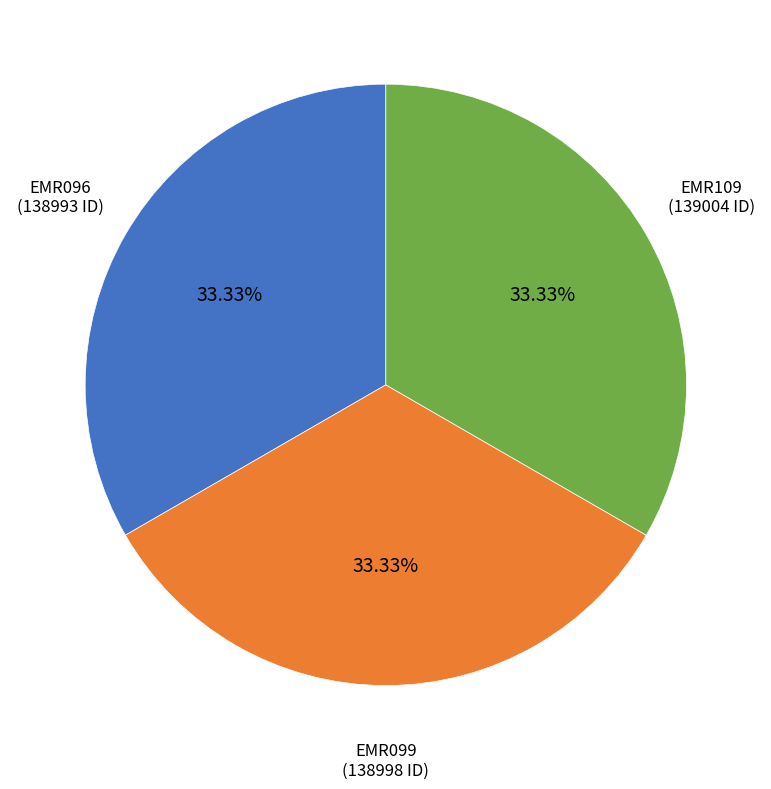

Is there any slice that represents more than half of the pie?

No